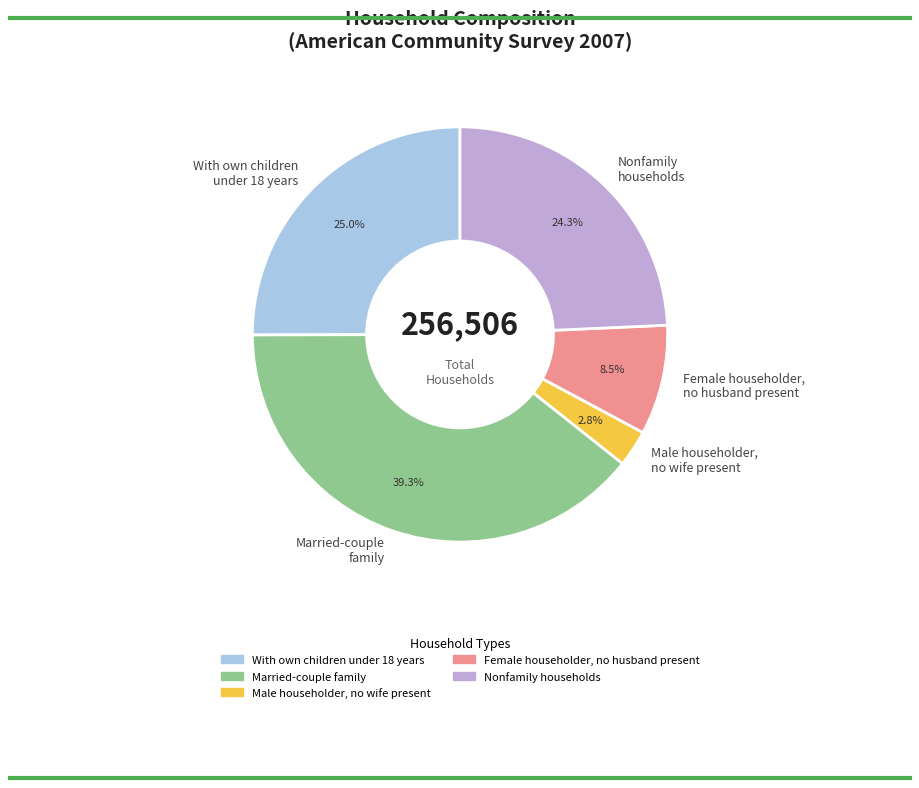

What is the total percentage of Nonfamily households and With own children under 18 years?

49.3%